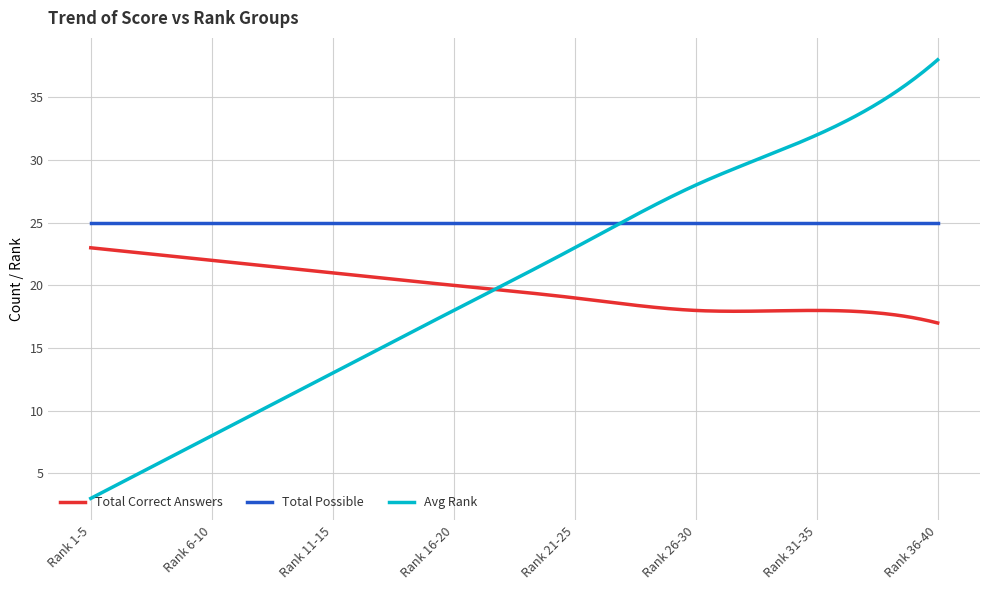

Which series has the widest spread of values?

Avg Rank